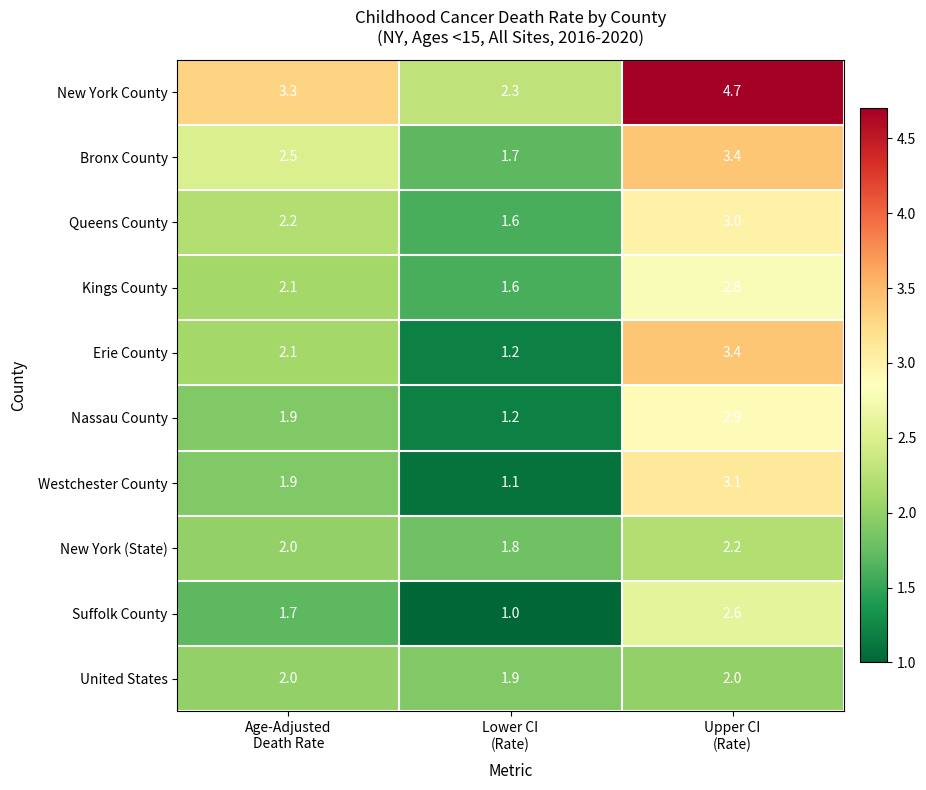

Which series has the largest range (max minus min)?

New York County